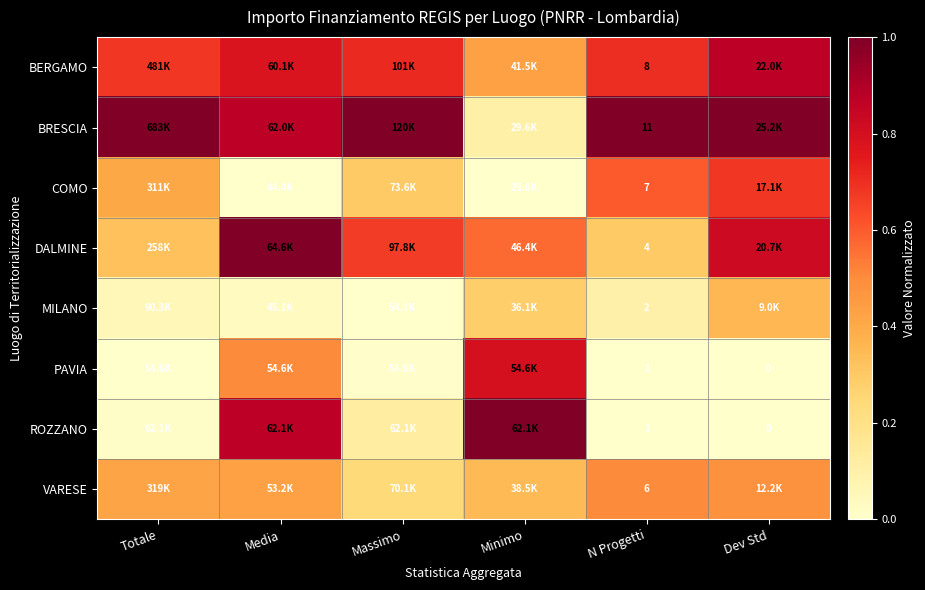

The value of MILANO at N Progetti is 0.1. True or false?

True